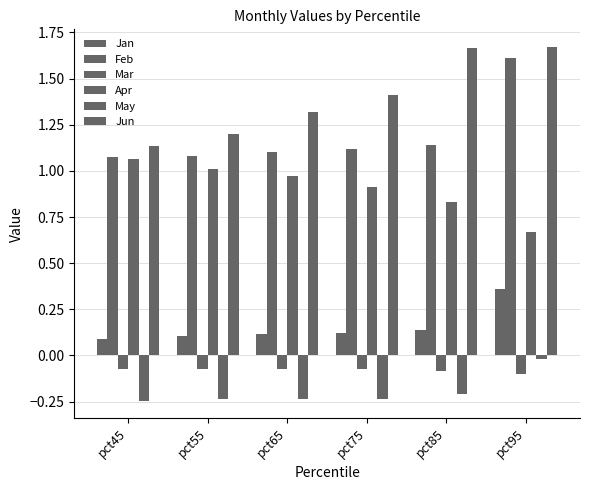

How many bars are there in each group?

6